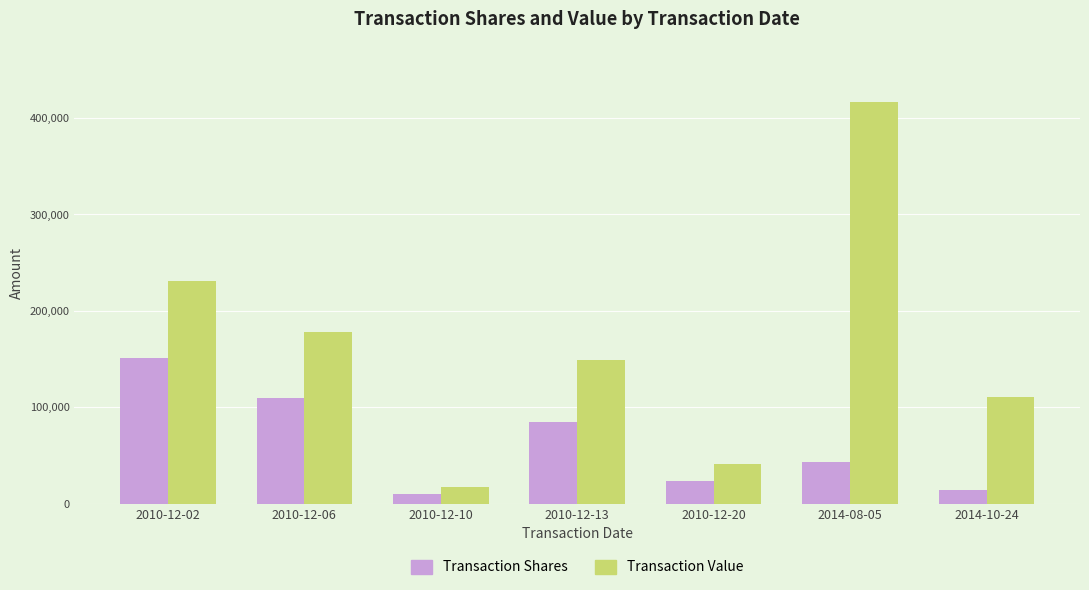

Which series has the largest total across all categories?

Transaction Value